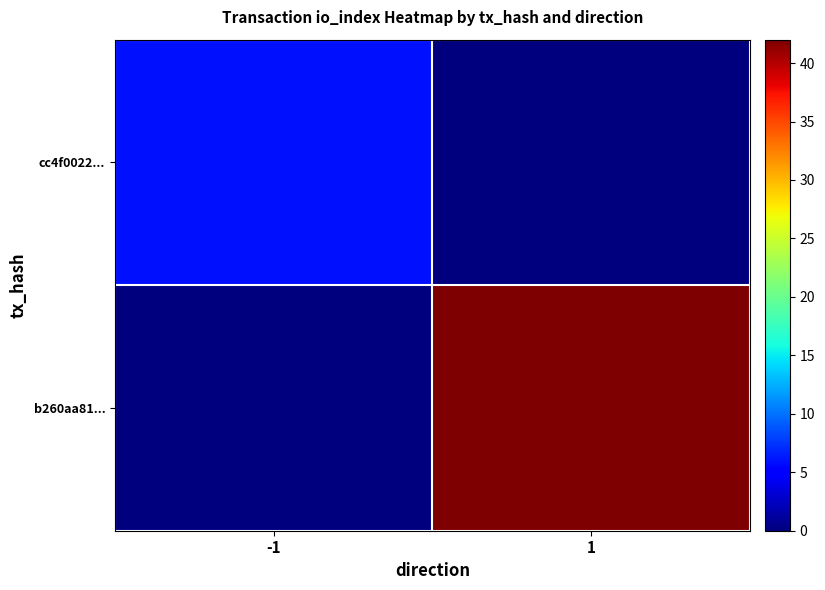

What is the difference between the highest and lowest values at -1?

6